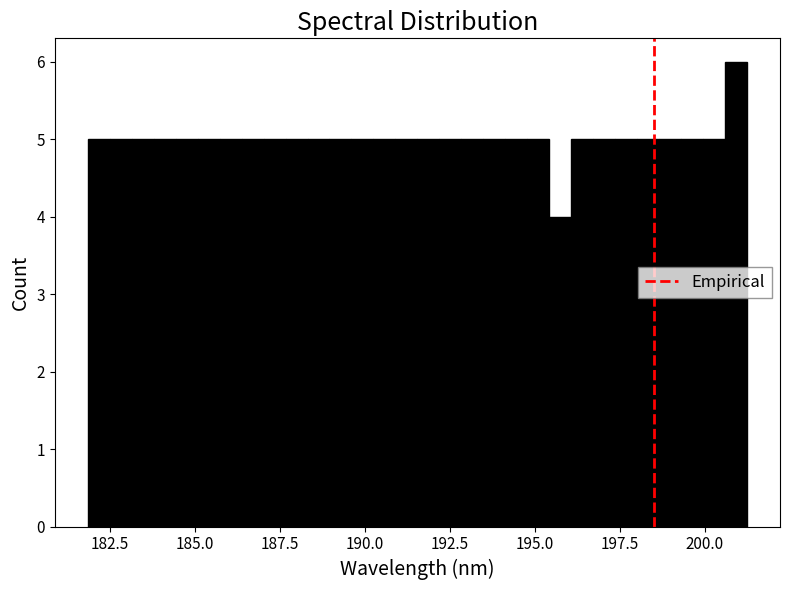

Around what value on the x-axis is the tallest bar? Give the approximate position of its centre, as read against the axis.

201.0